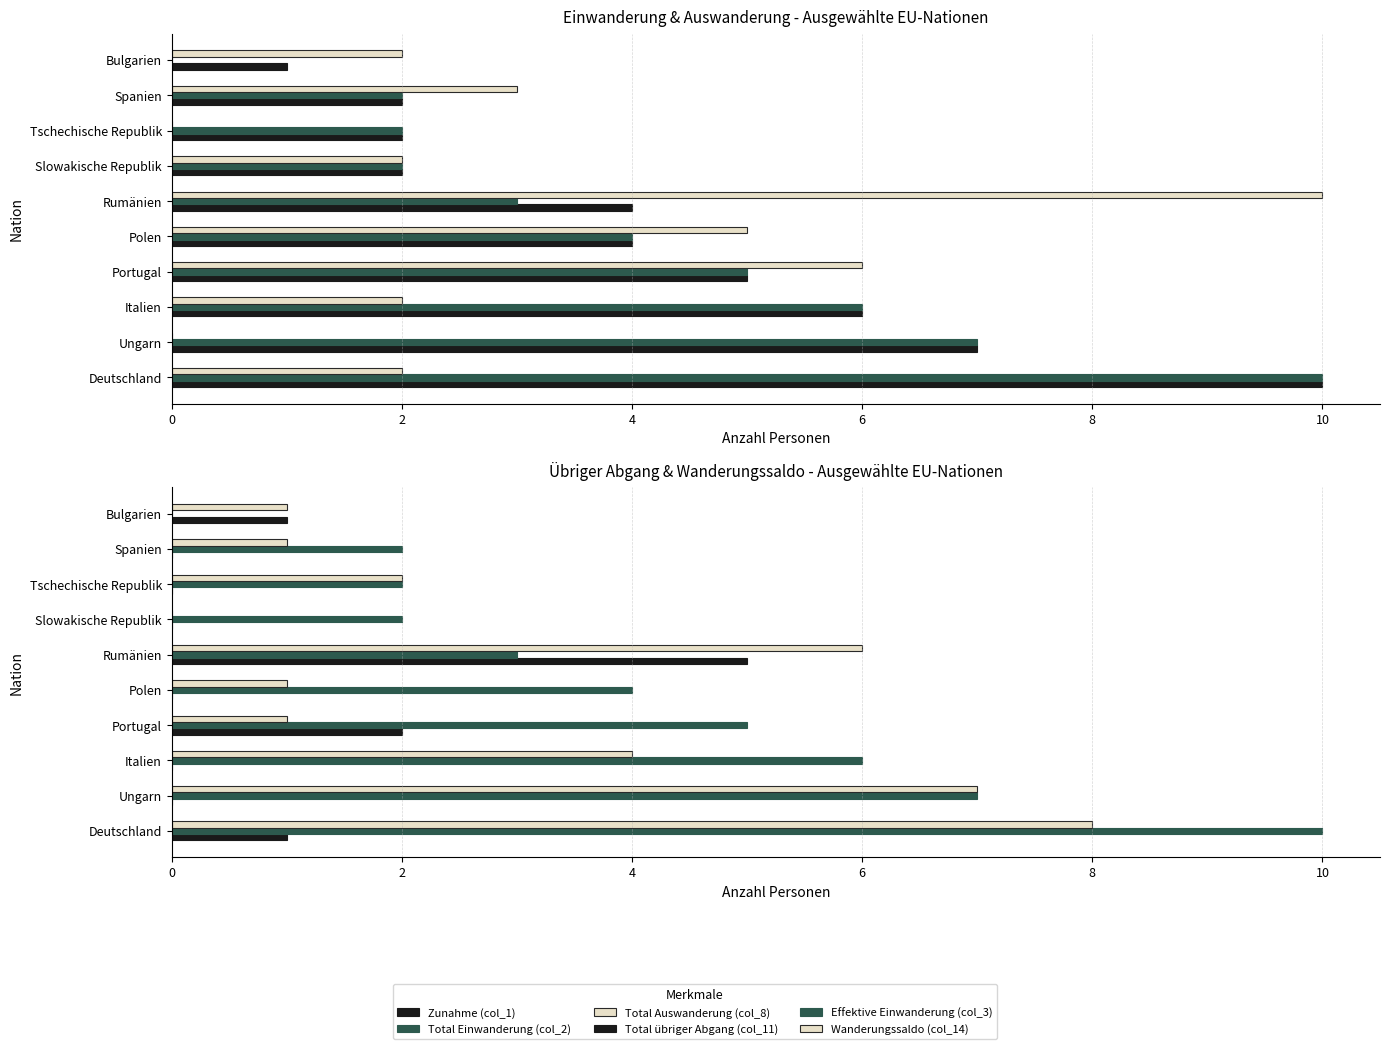

How many Total Einwanderung (col_2) values are between 2 and 6?

7